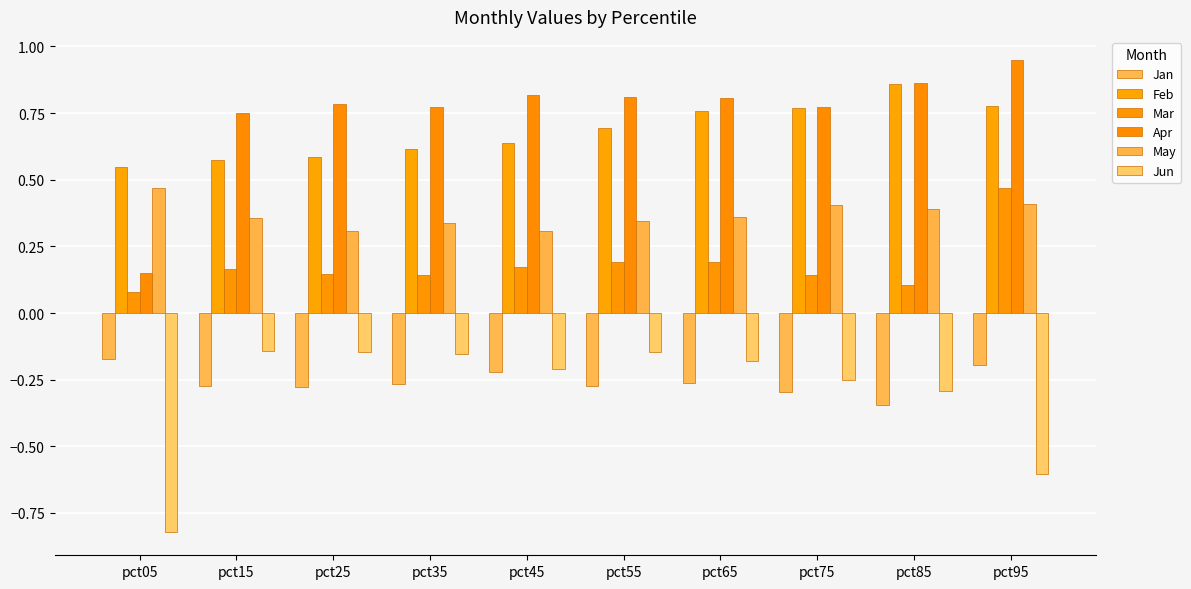

Read the May value at pct85.

0.4